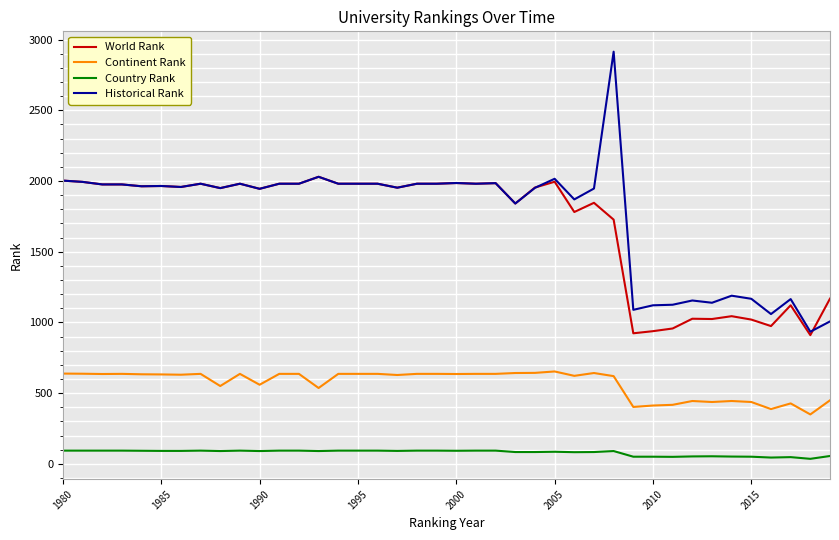

True or false: Continent Rank and World Rank intersect in this chart.

False